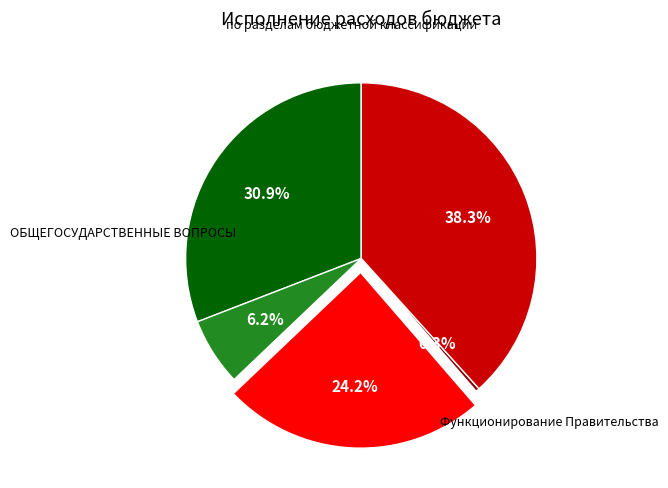

Is there any slice that represents more than half of the pie?

No